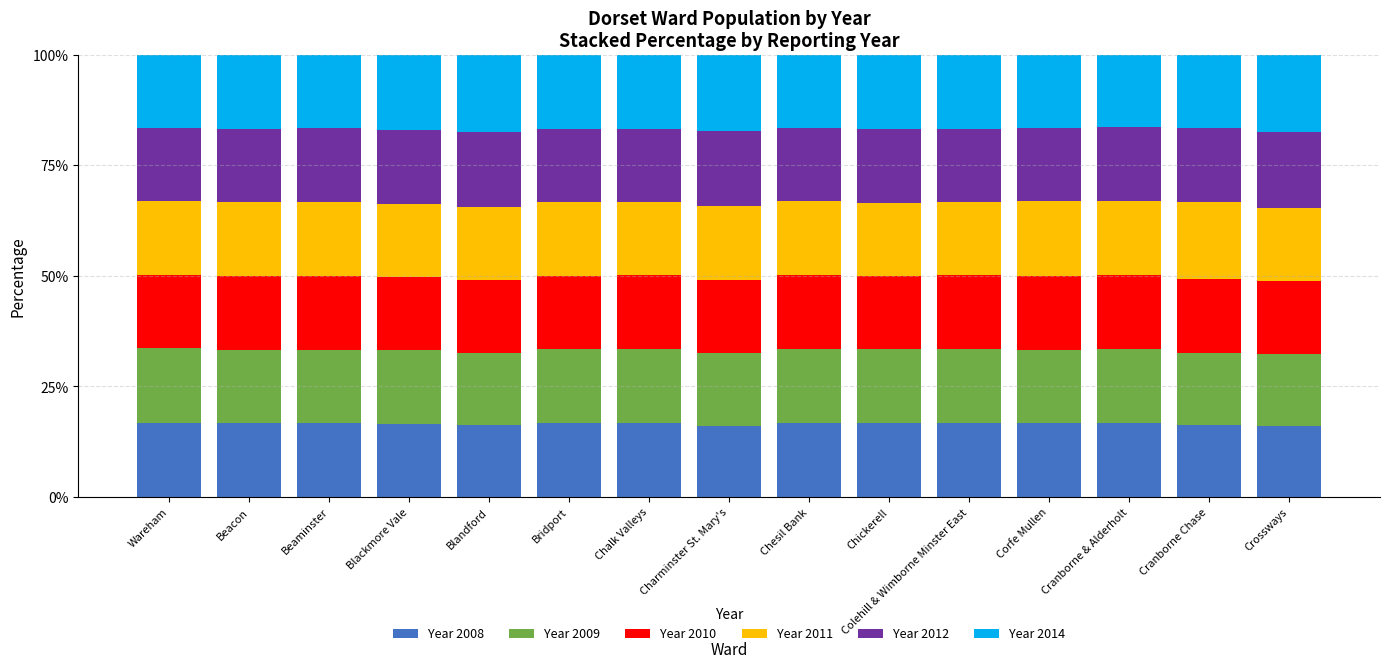

What is the total value across all series at Cranborne & Alderholt?

100.0